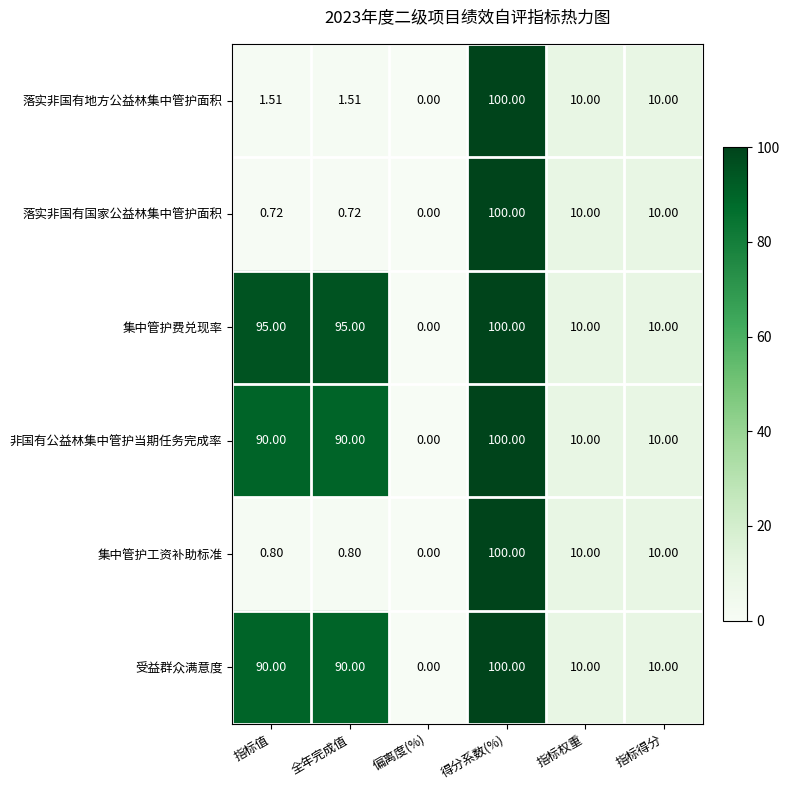

Is the value of 非国有公益林集中管护当期任务完成率 at 指标得分 greater than the value of 受益群众满意度 at 指标值?

No